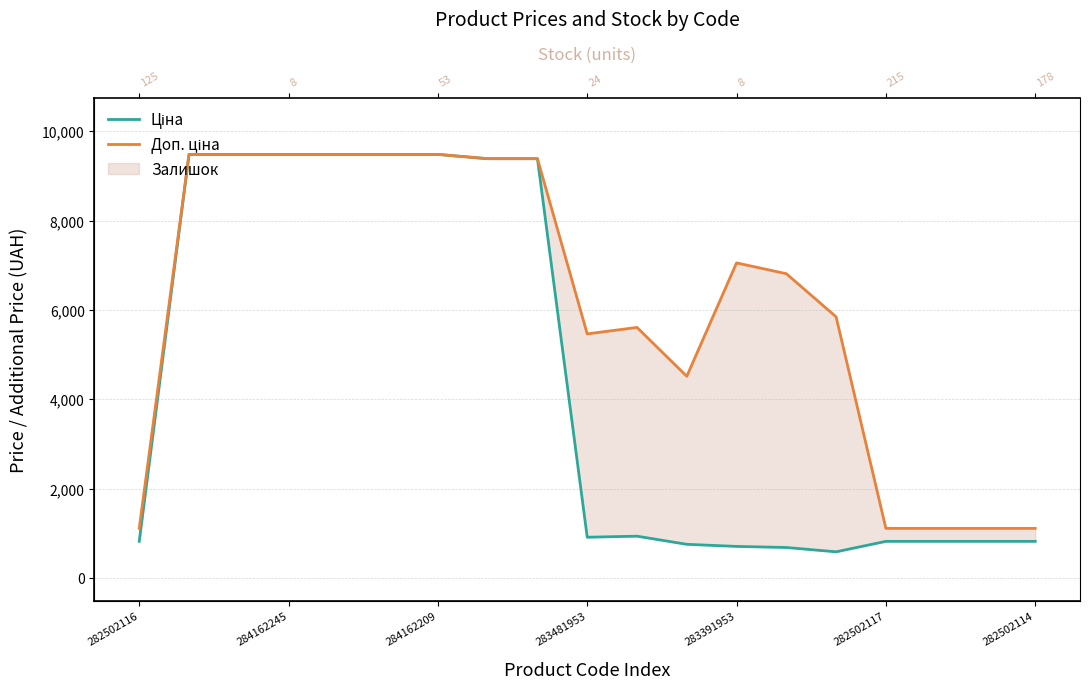

List the series in order of their overall mean, lowest first.

Ціна, Доп. ціна